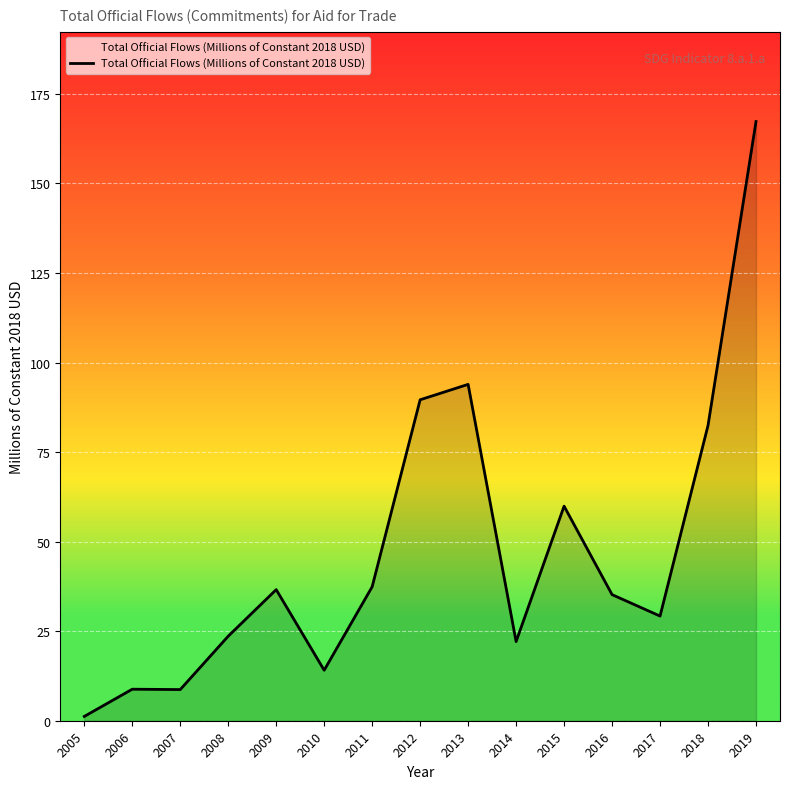

What is the difference between the maximum and minimum values?

166.1